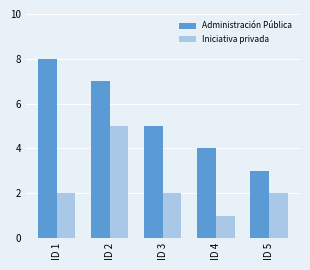

What is the value of the Iniciativa privada bar at the 4th from the left?

1